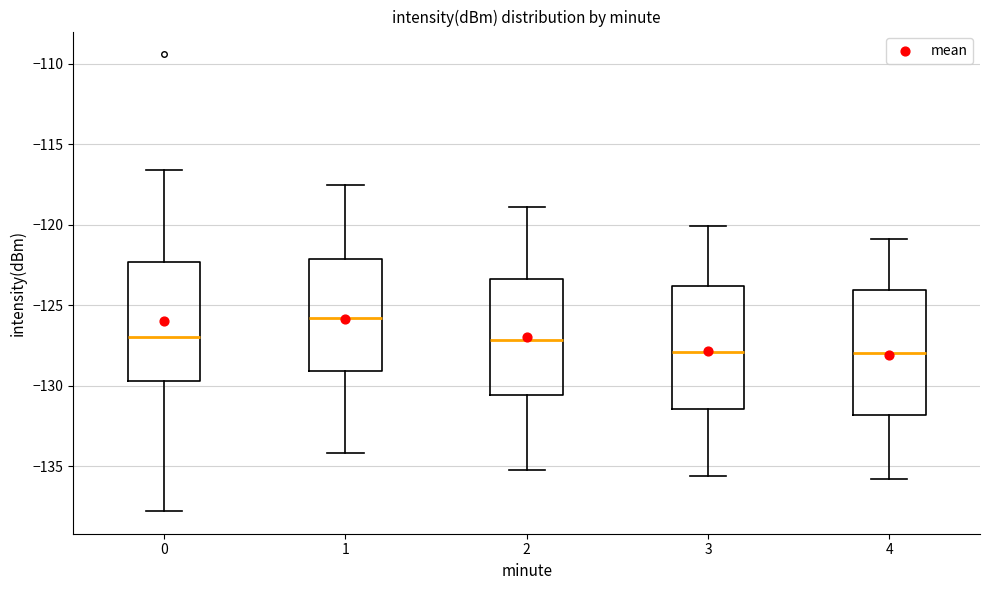

Reading left to right, transcribe this box plot: for each box, give where its median line is, the range the box spans, and where its two whiskers end, as read against the y-axis. The values are not printed on the chart, so give them approximately, as read against the axis.

0: median -127.0, box -129.5 to -122.5, whiskers -138.0 to -116.5
1: median -126.0, box -129.0 to -122.0, whiskers -134.0 to -117.5
2: median -127.0, box -130.5 to -123.5, whiskers -135.0 to -119.0
3: median -128.0, box -131.5 to -124.0, whiskers -135.5 to -120.0
4: median -128.0, box -132.0 to -124.0, whiskers -136.0 to -121.0